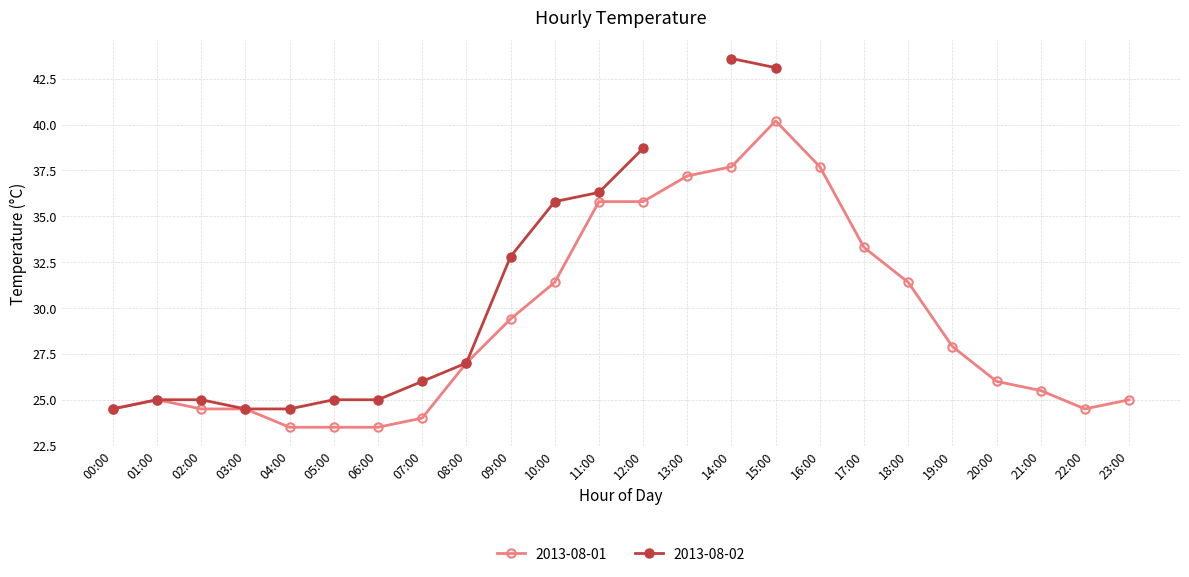

Does the chart have visible grid lines?

Yes